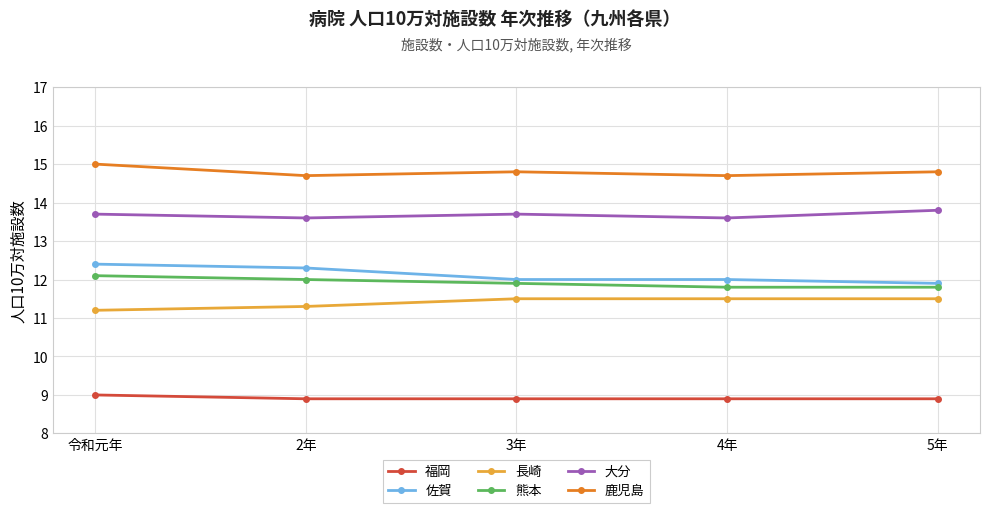

Which series has the largest total across all categories?

鹿児島